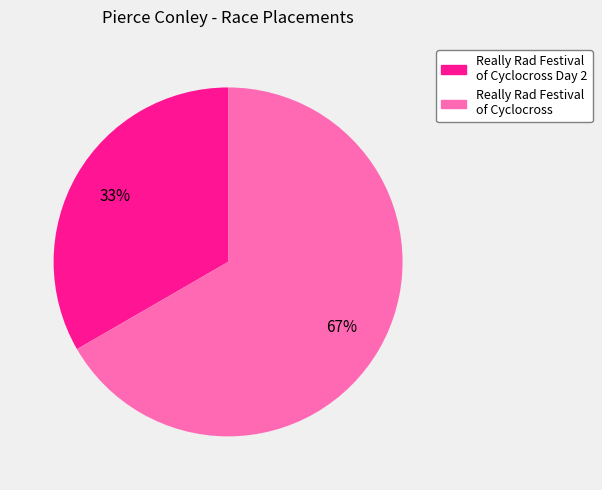

To the nearest percent, what is the average slice percentage?

50%